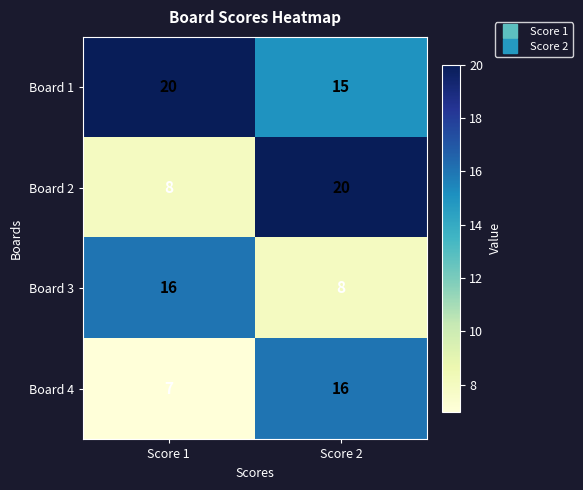

Which series changed the most between Score 1 and Score 2?

Board 2